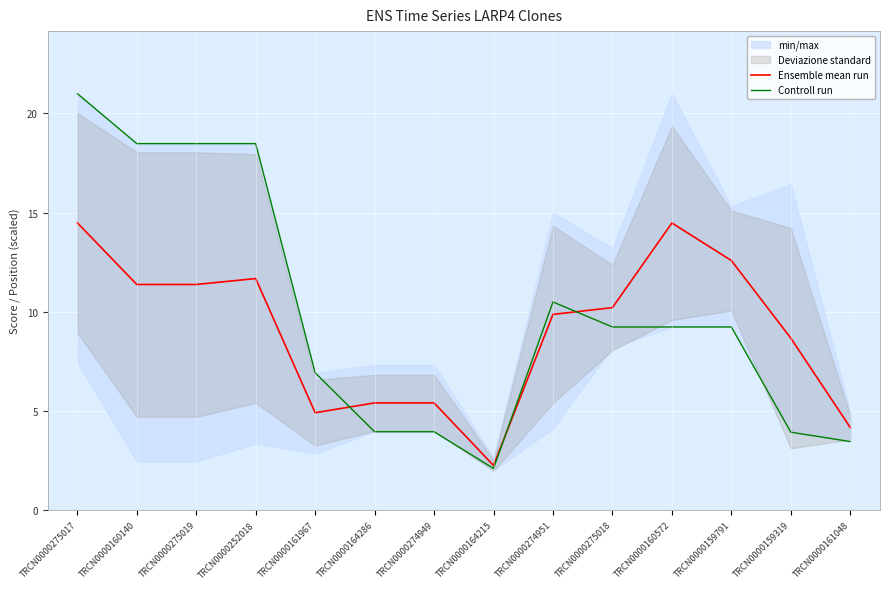

What is the highest value of the Controll run series?

21.0